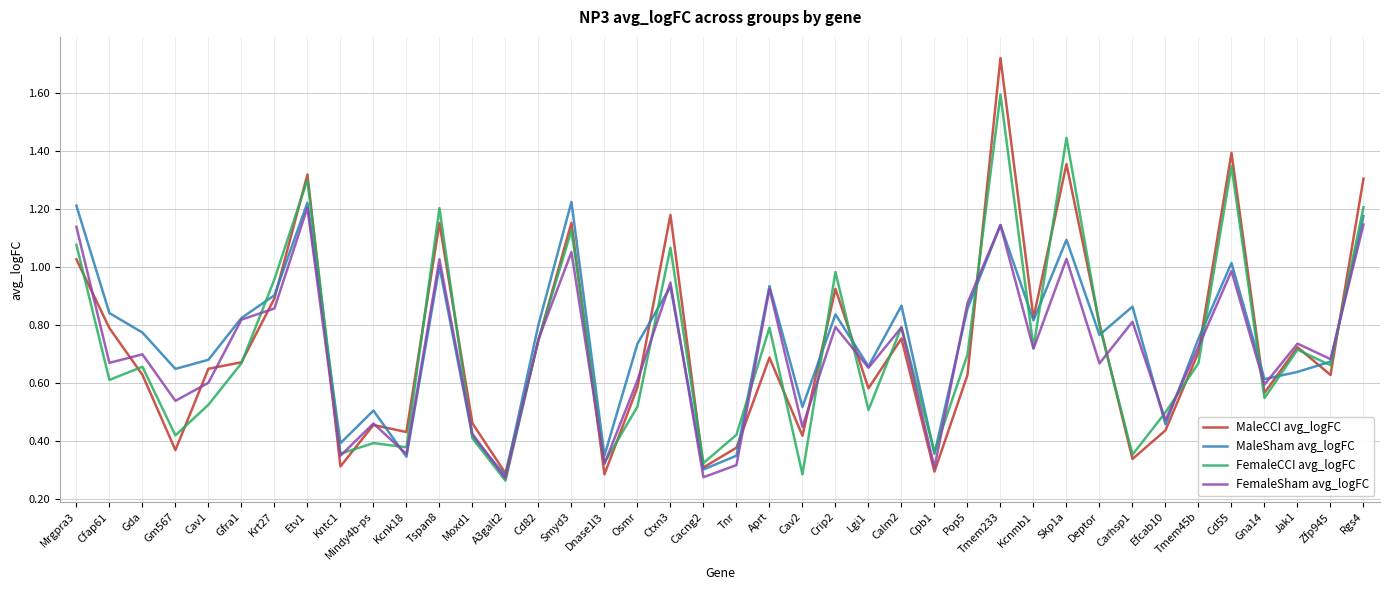

How many interior local valleys does the FemaleCCI avg_logFC series have?

14